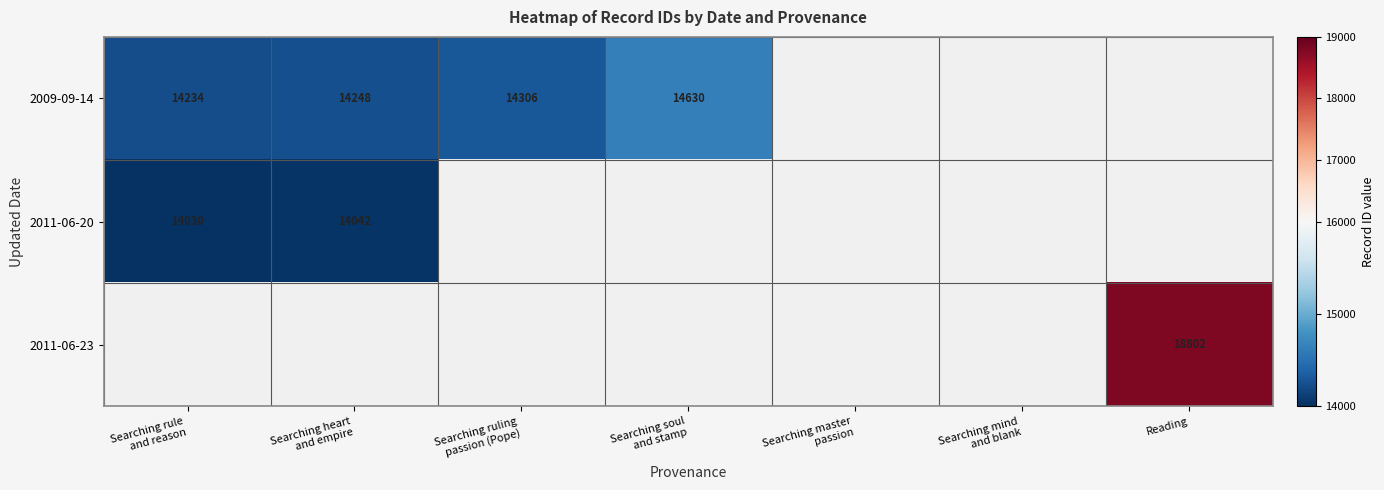

Between Searching rule and reason and Searching ruling passion (Pope), which series saw the biggest shift?

2009-09-14